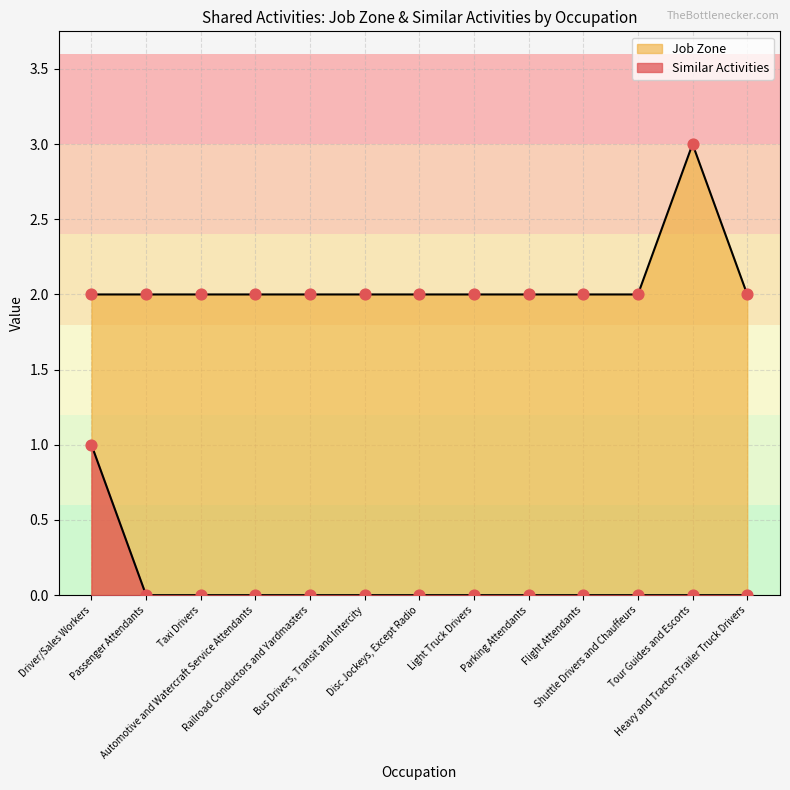

At how many categories does at least one series exceed 2?

1